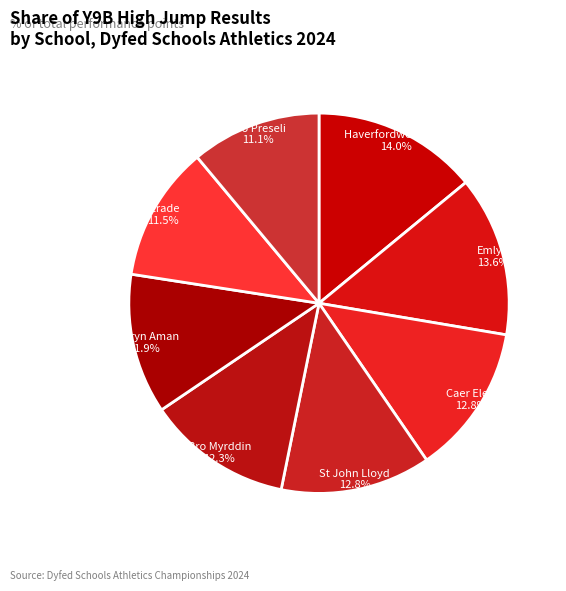

To the nearest percent, what percentage of the pie is Bro Myrddin?

12%